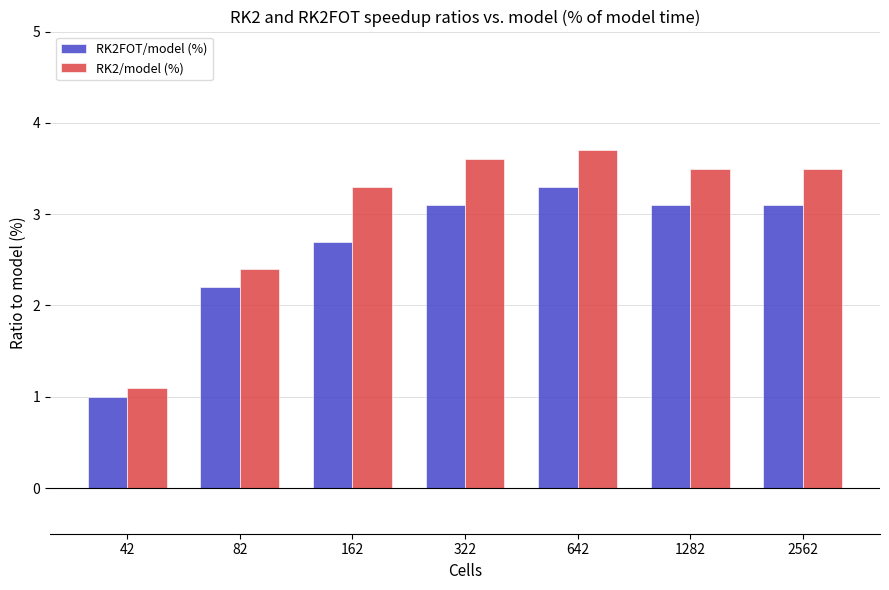

The RK2FOT/model (%) series shows 3.1 at 1282. True or false?

True